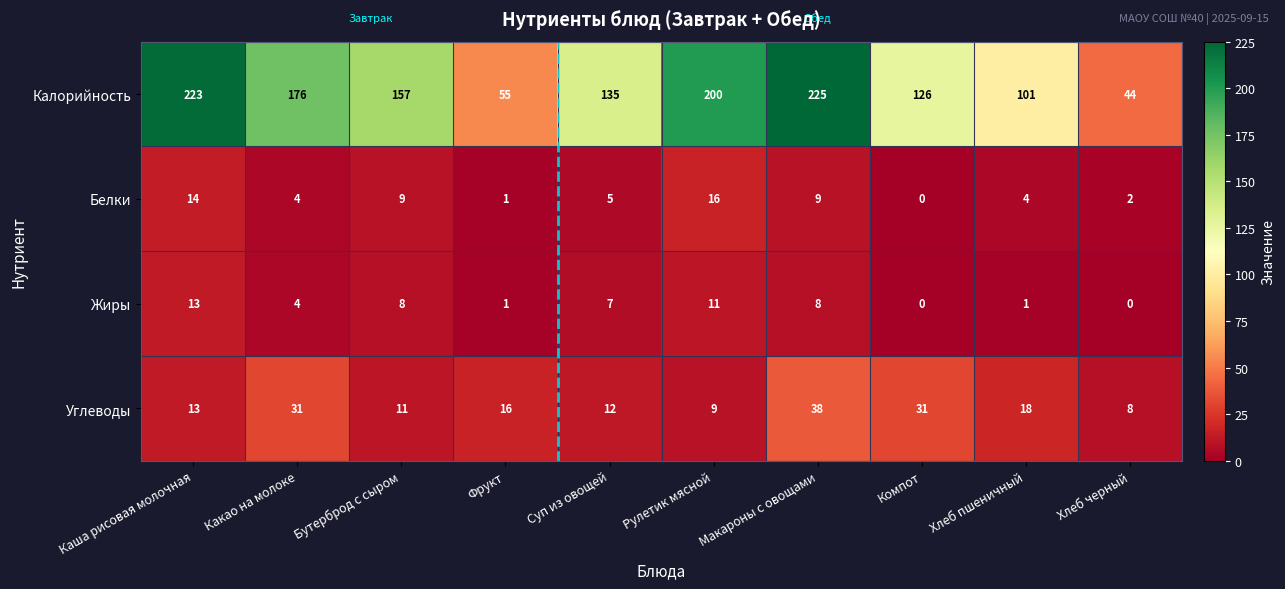

Which series changed the most between Суп из овощей and Компот?

Углеводы